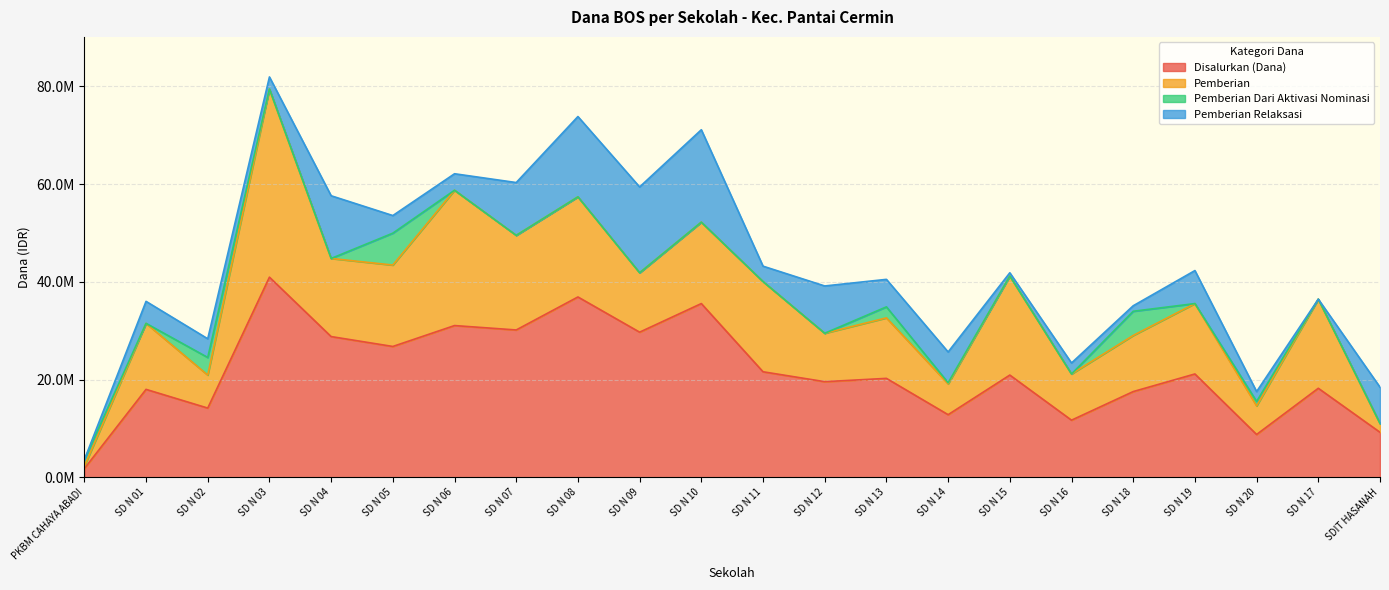

Where is Disalurkan (Dana) nearest to the value 21375000?

SD N 11